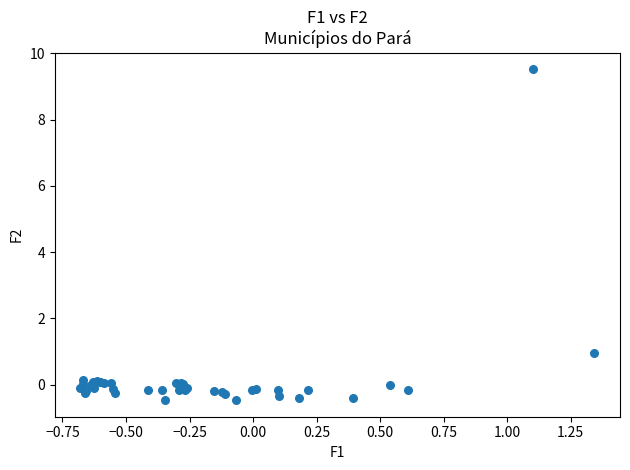

What Y value in the scatter plot is closest to 4?

1.0